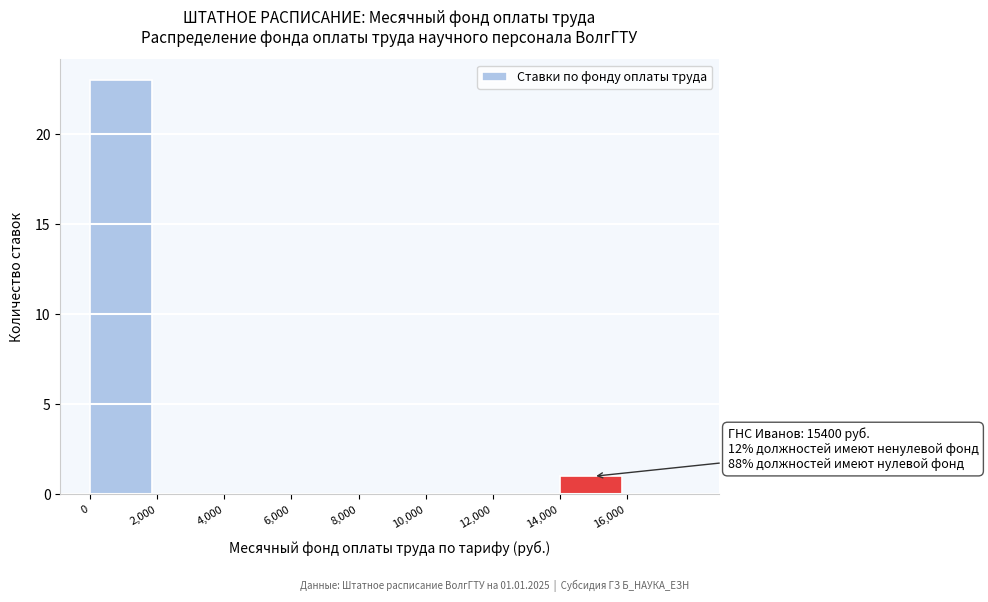

Which range on the x-axis has the tallest bar?

0 to 2000